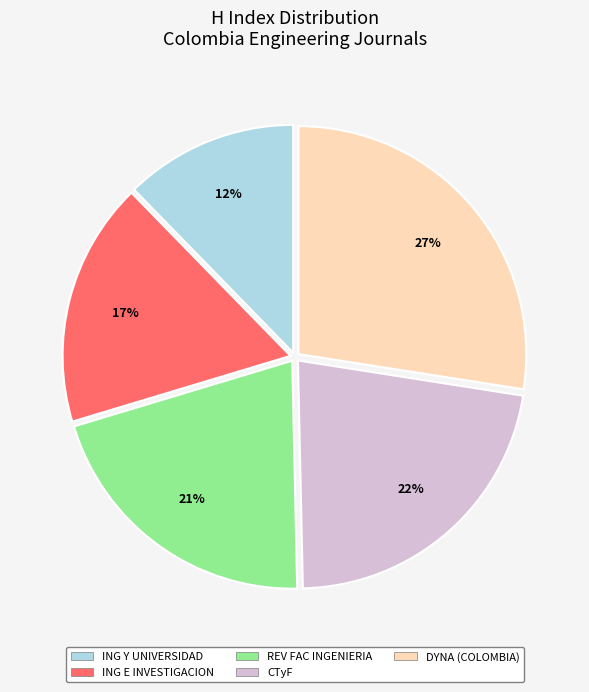

Is there any slice that represents more than half of the pie?

No